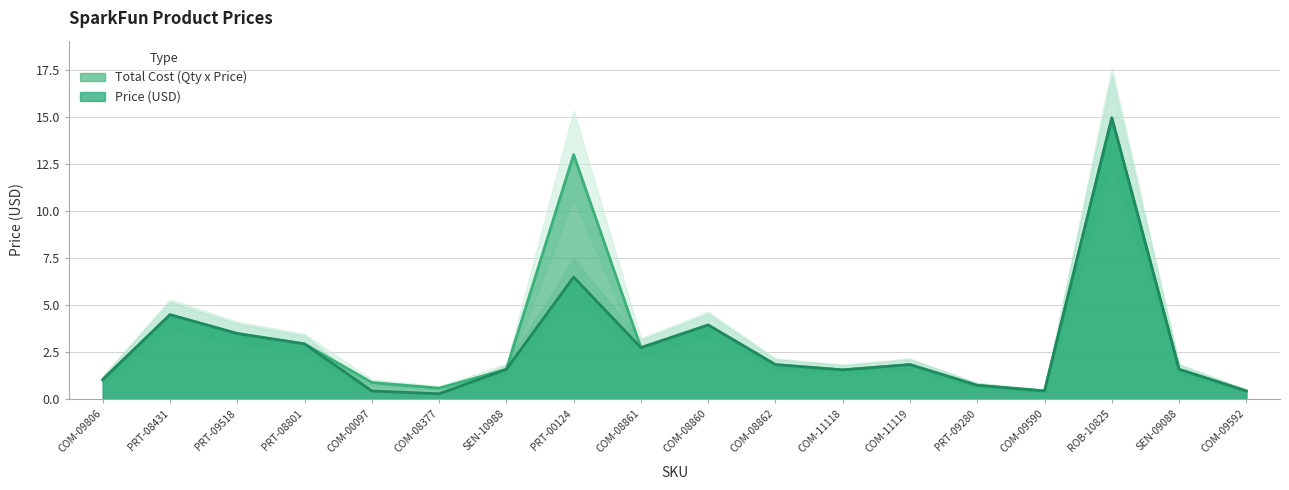

Reading left to right, list all the values displayed in this chart.

Price (USD): COM-09806=1.1	PRT-08431=4.5	PRT-09518=3.5	PRT-08801=3.0	COM-00097=0.5	COM-08377=0.3	SEN-10988=1.6	PRT-00124=6.5	COM-08861=2.8	COM-08860=4.0	COM-08862=1.9	COM-11118=1.6	COM-11119=1.9	PRT-09280=0.8	COM-09590=0.5	ROB-10825=14.9	SEN-09088=1.6	COM-09592=0.5
Total Cost (Qty x Price): COM-09806=1.1	PRT-08431=4.5	PRT-09518=3.5	PRT-08801=3.0	COM-00097=0.9	COM-08377=0.6	SEN-10988=1.6	PRT-00124=13.0	COM-08861=2.8	COM-08860=4.0	COM-08862=1.9	COM-11118=1.6	COM-11119=1.9	PRT-09280=0.8	COM-09590=0.5	ROB-10825=14.9	SEN-09088=1.6	COM-09592=0.5